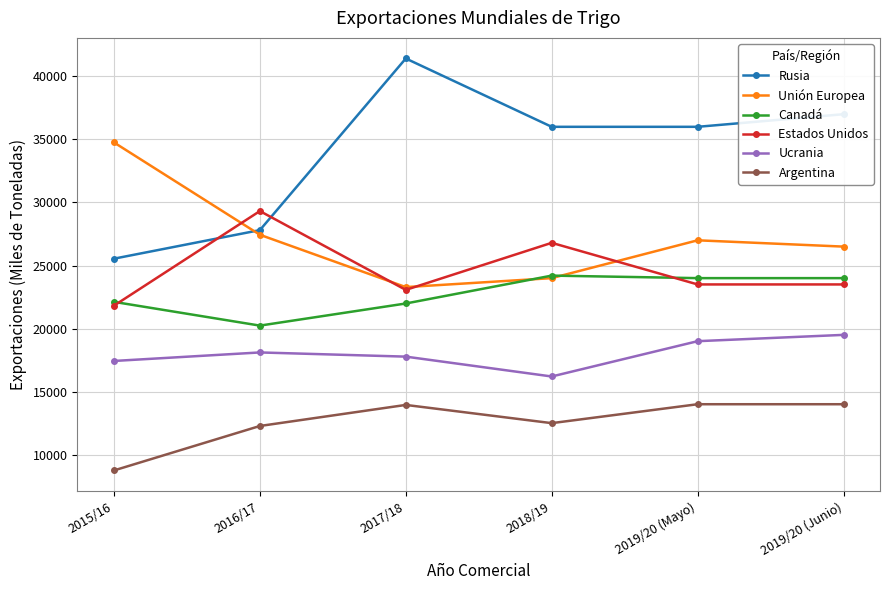

What are all the series names shown in the legend?

Rusia, Unión Europea, Canadá, Estados Unidos, Ucrania, Argentina